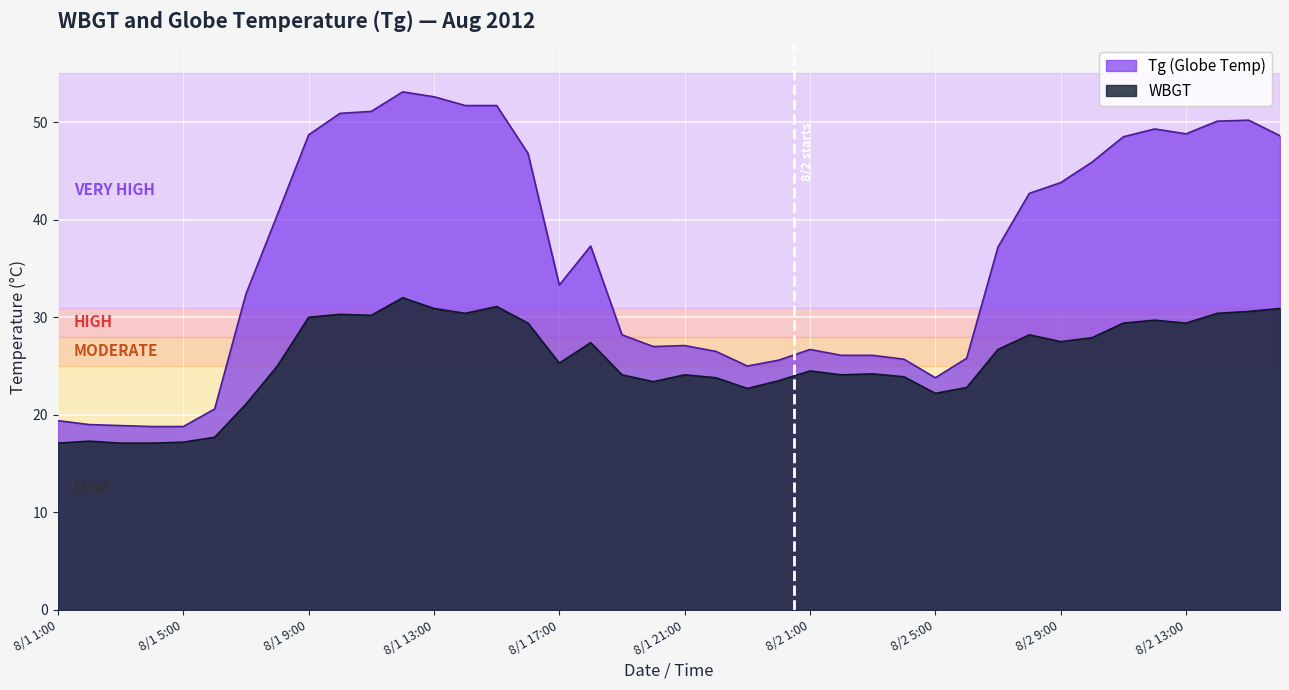

True or false: Tg has a value of 44.3 at 8/2 3:00.

False